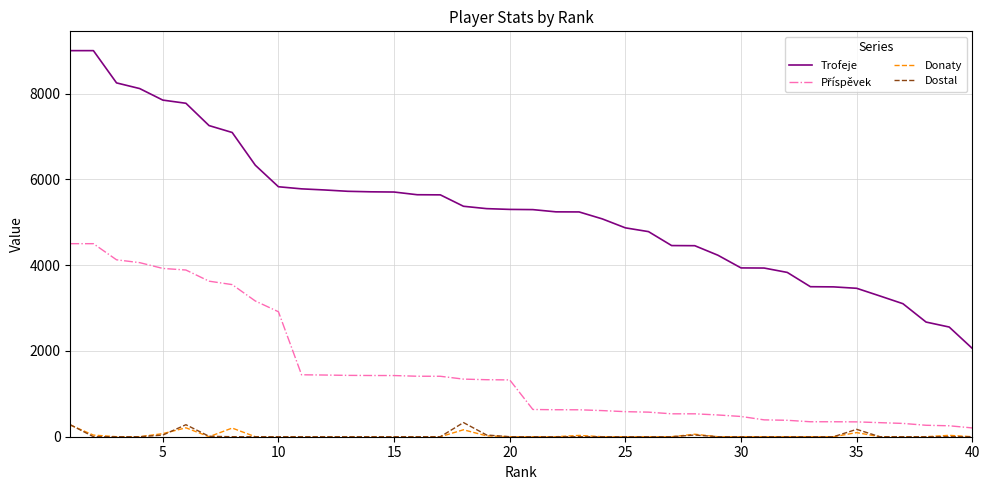

How many distinct data groups are displayed?

4